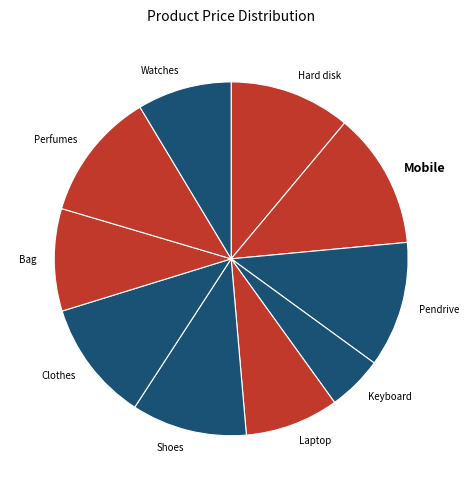

Does Hard disk represent more than half of the total?

No